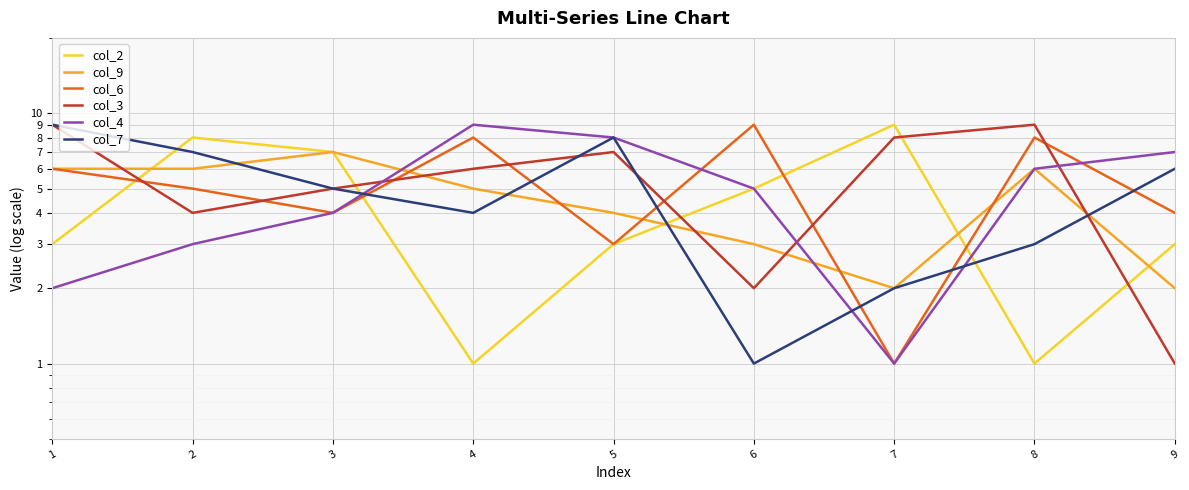

What is the spread (max minus min) of values at 5?

5